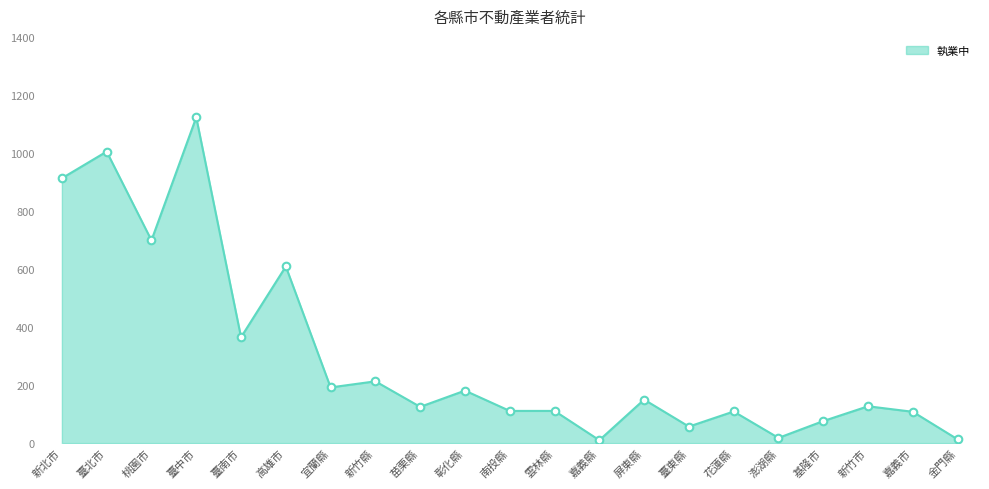

Is it true that the value at 屏東縣 is 150?

True